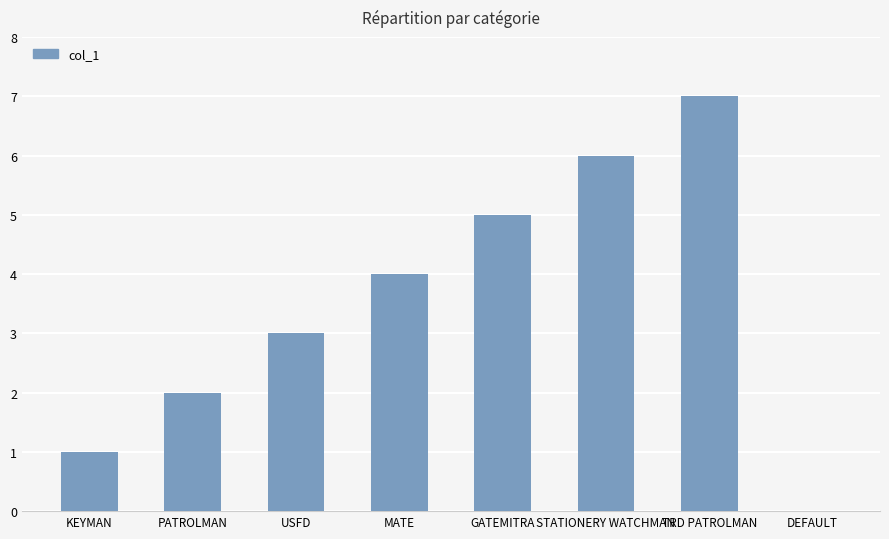

True or false: the data shows 2 at DEFAULT.

False